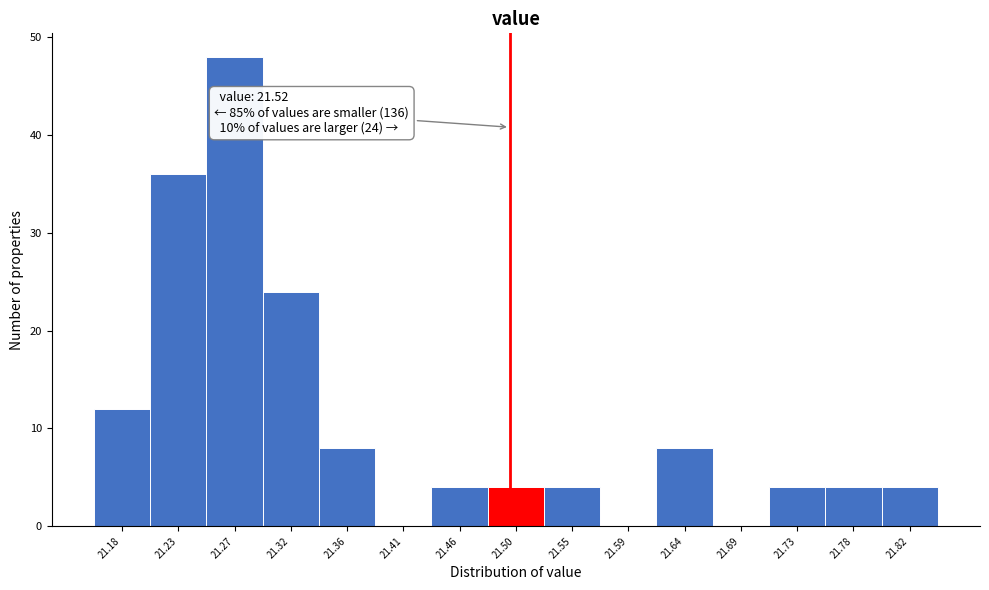

Reading right to left, what are all the values shown in this chart?

21.82=4	21.78=4	21.73=4	21.69=0	21.64=8	21.59=0	21.55=4	21.50=4	21.46=4	21.41=0	21.36=8	21.32=24	21.27=48	21.23=36	21.18=12